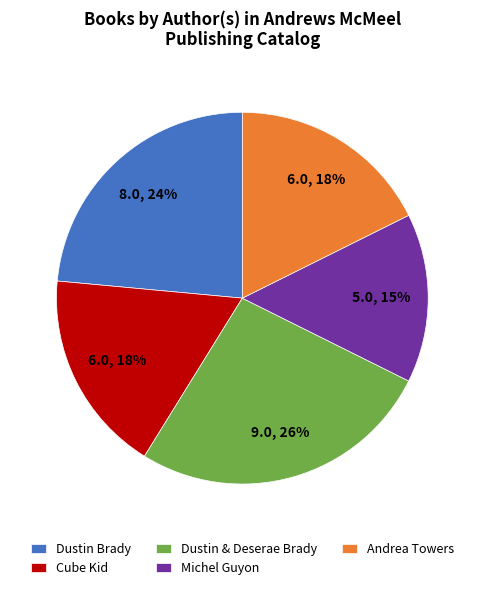

How many segments does this pie chart have?

5